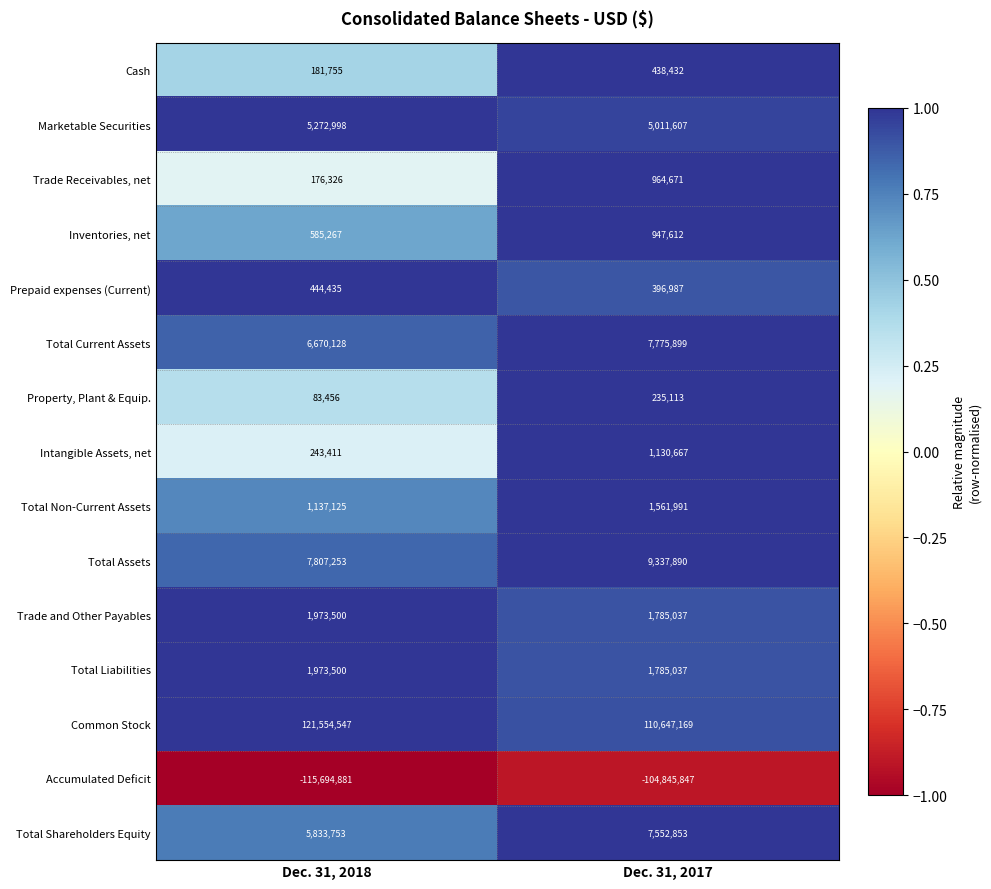

What is the difference between the highest and lowest values at Dec. 31, 2017?

215493016